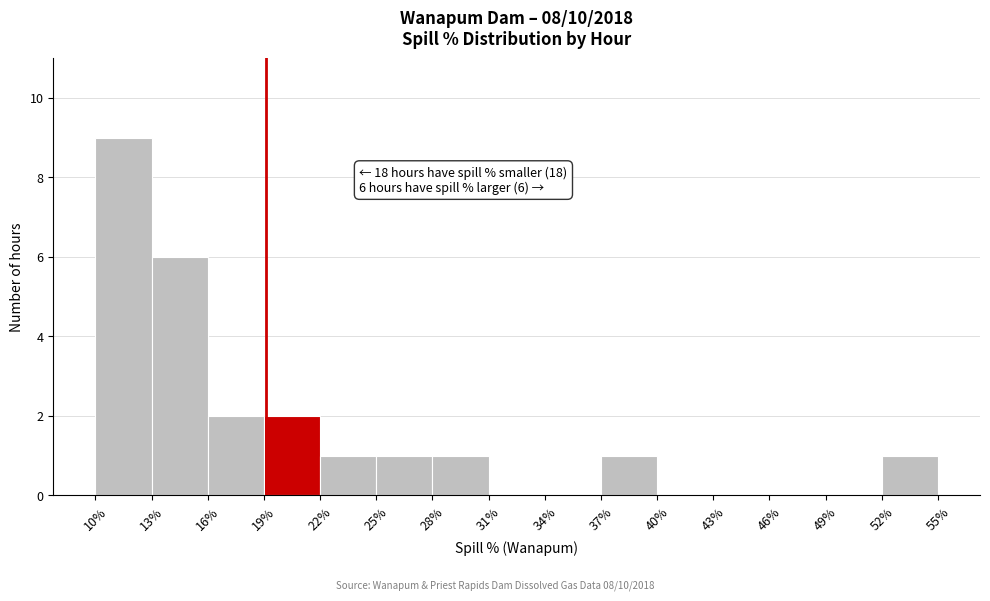

Which range on the x-axis has the tallest bar?

10% to 13%